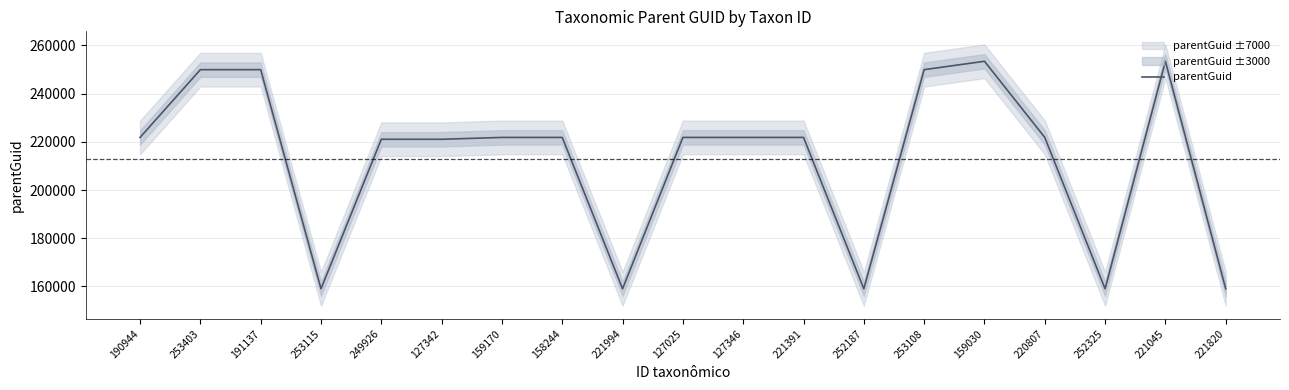

Does the chart display data point markers on the line(s)?

No